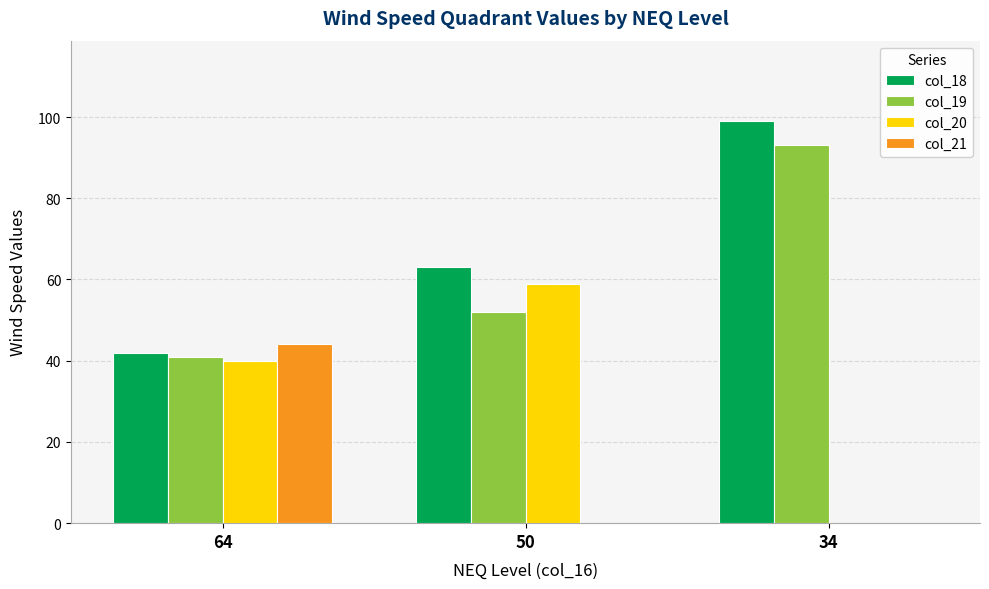

What is the approximate value of col_19 at 34?

93